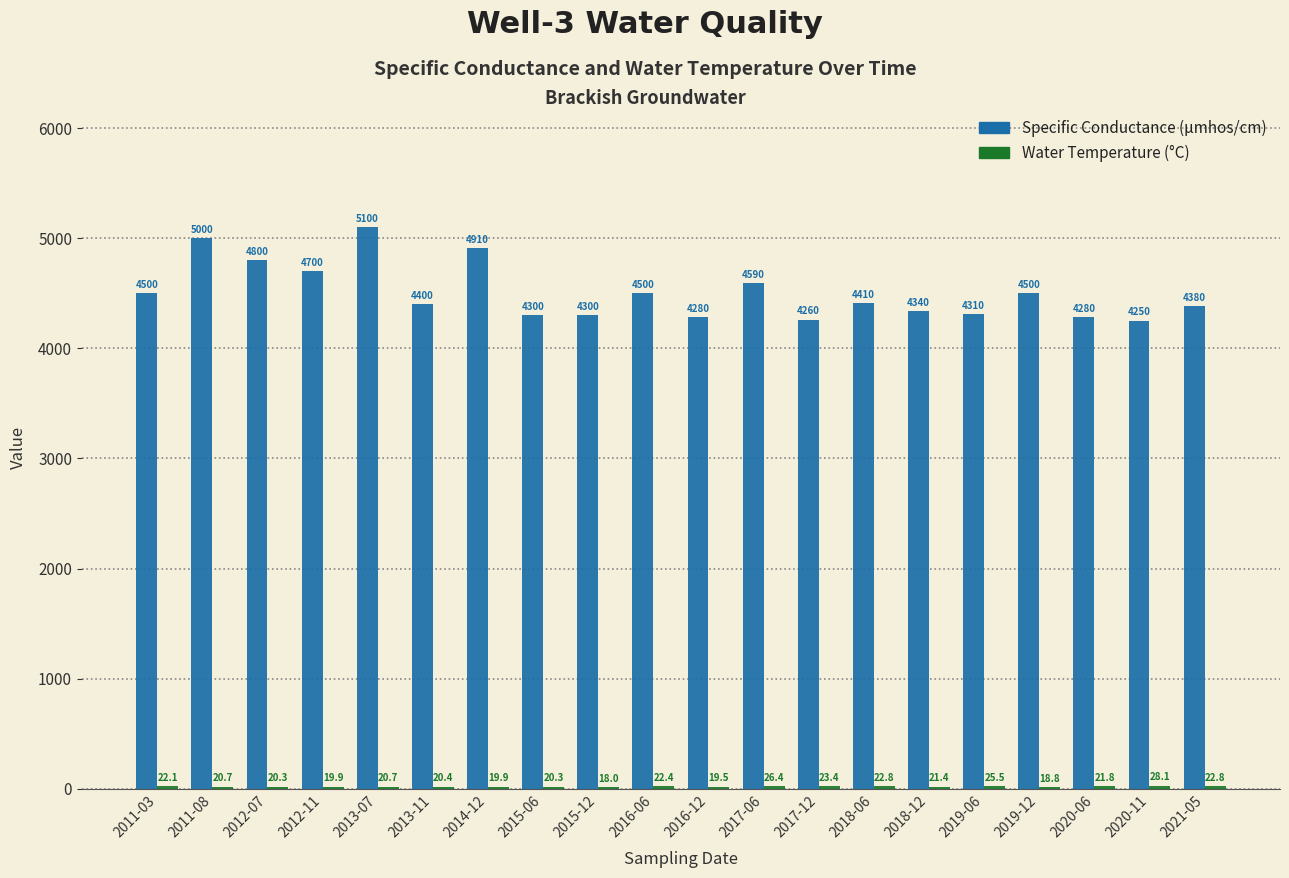

How many distinct data groups are displayed?

2